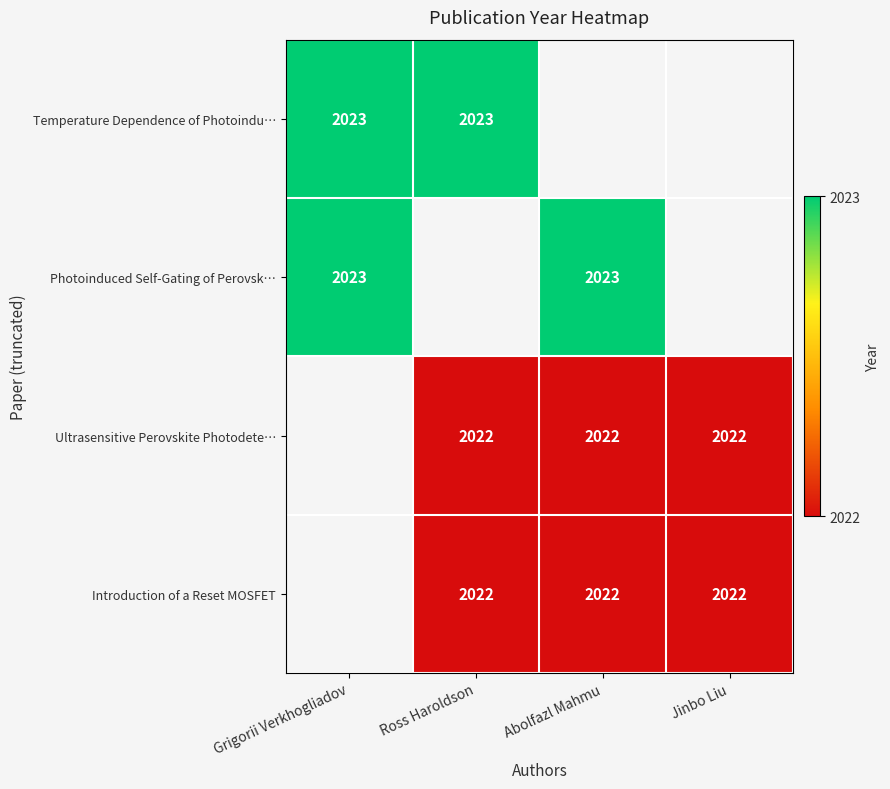

The value of Ultrasensitive Perovskite Photodete… at Jinbo Liu is 962. True or false?

False